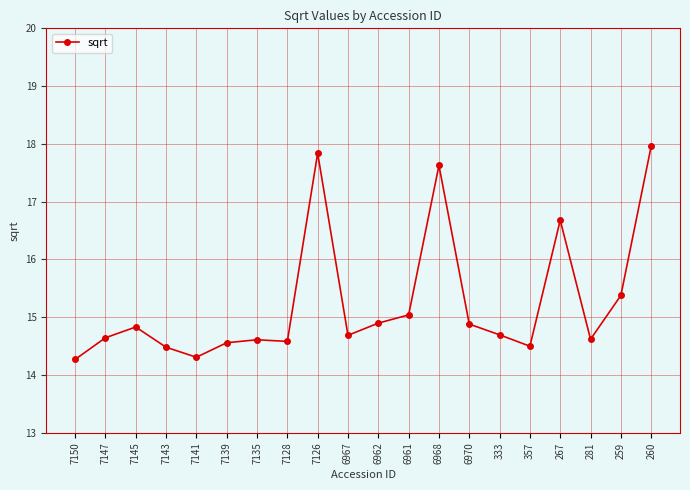

The chart shows a value of 23.0 at 281. True or false?

False